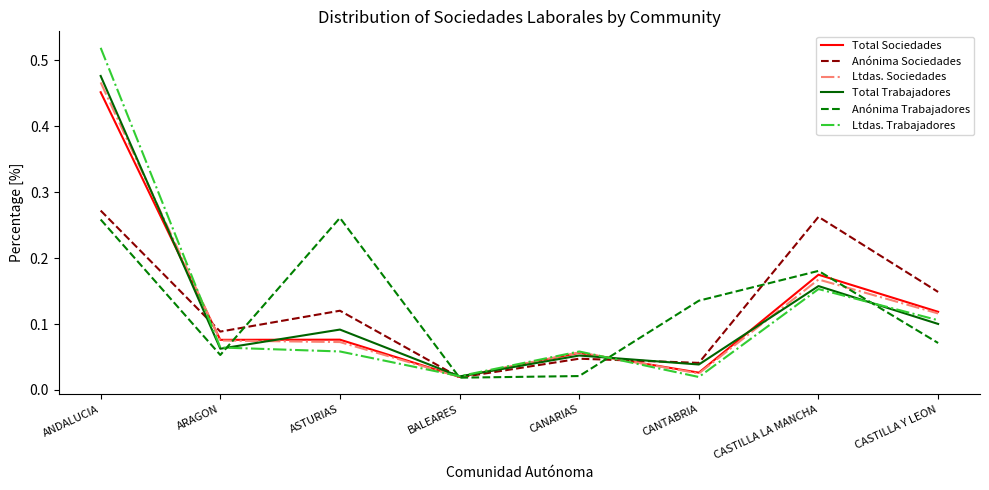

Between BALEARES and CASTILLA LA MANCHA, which series saw the biggest shift?

Anónima Sociedades